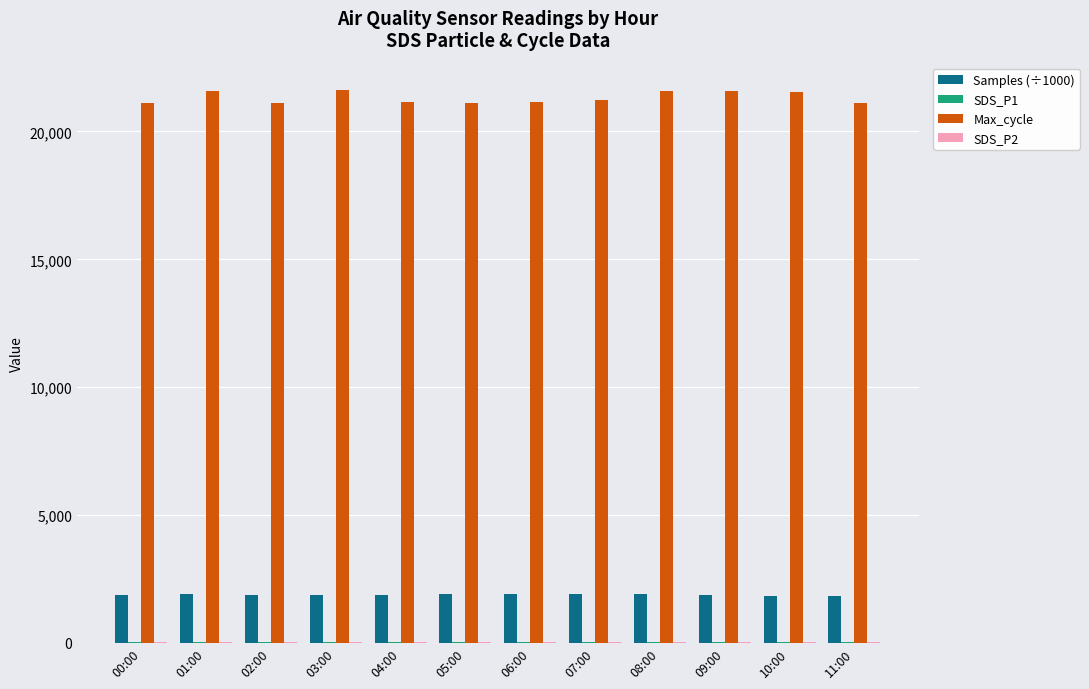

What is the total value across all series at 08:00?

23533.3